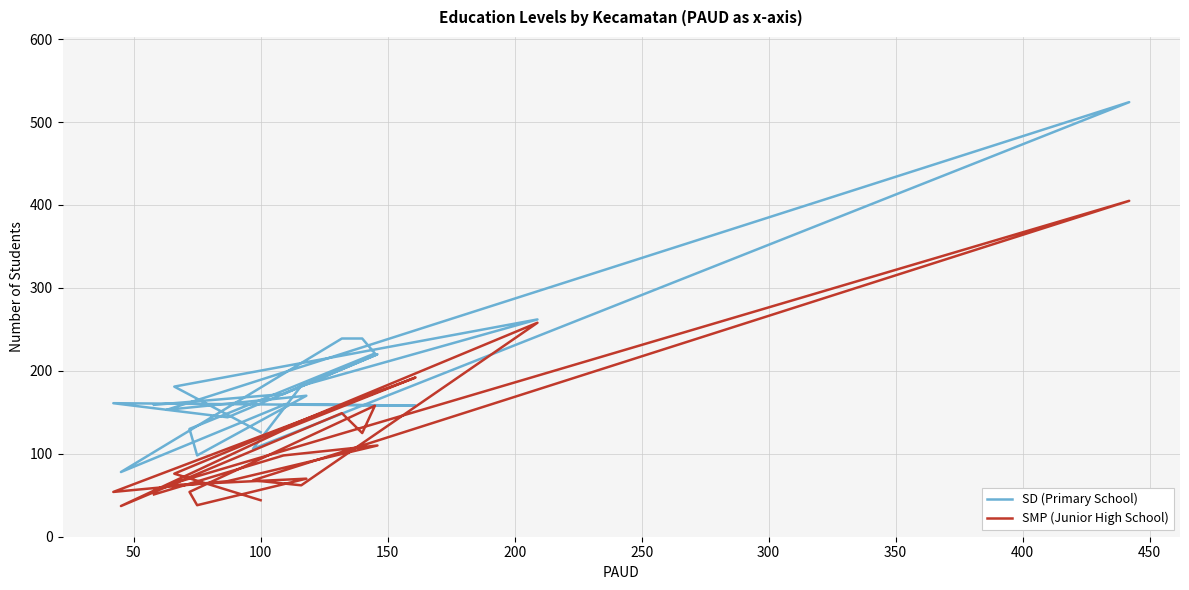

True or false: SMP (Junior High School) and SD (Primary School) cross at least once.

True